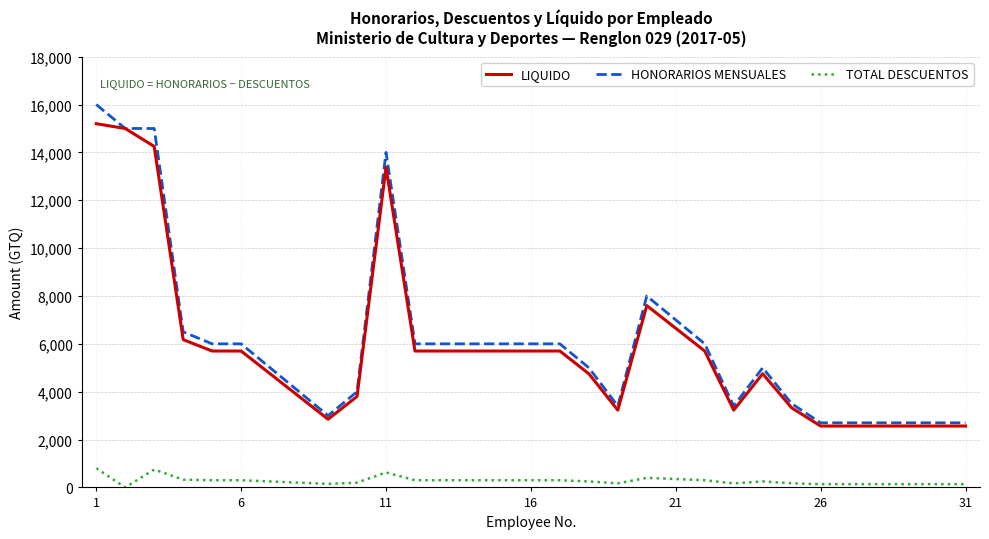

What is the greatest value displayed?

16000